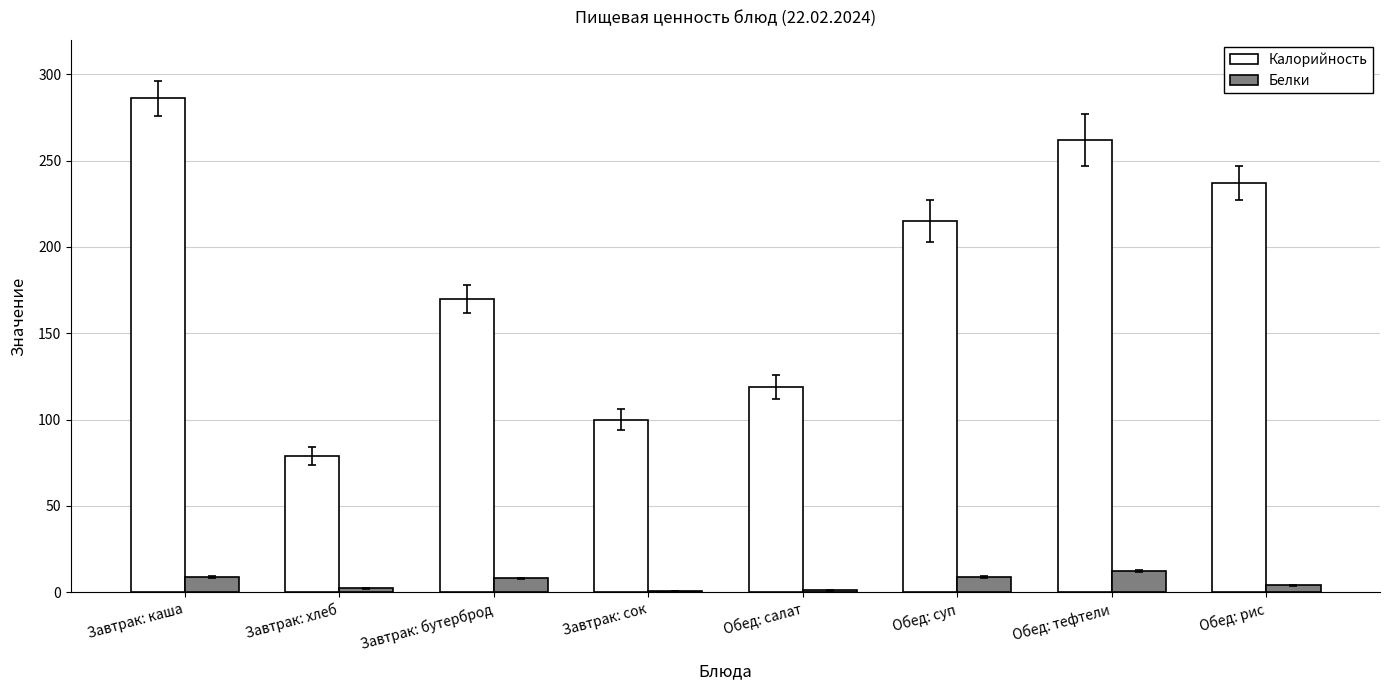

Between Завтрак: каша and Завтрак: бутерброд, which series saw the biggest shift?

Калорийность